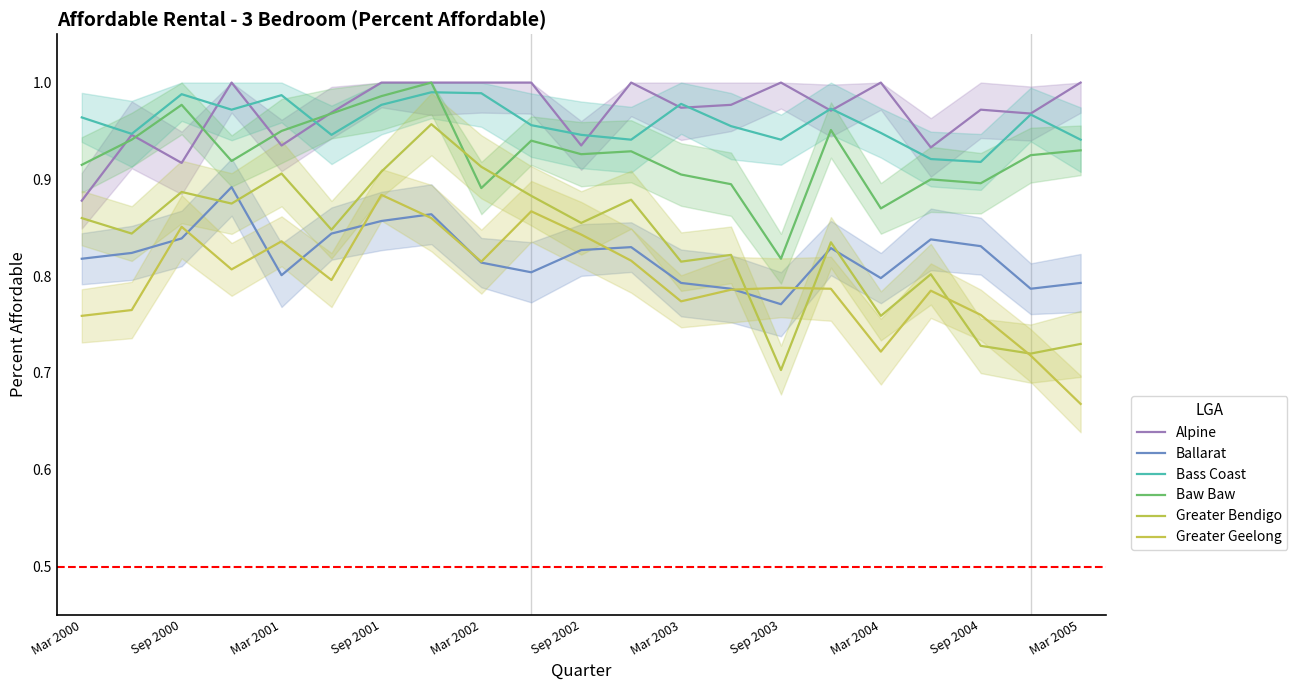

Does the chart display data point markers on the line(s)?

No